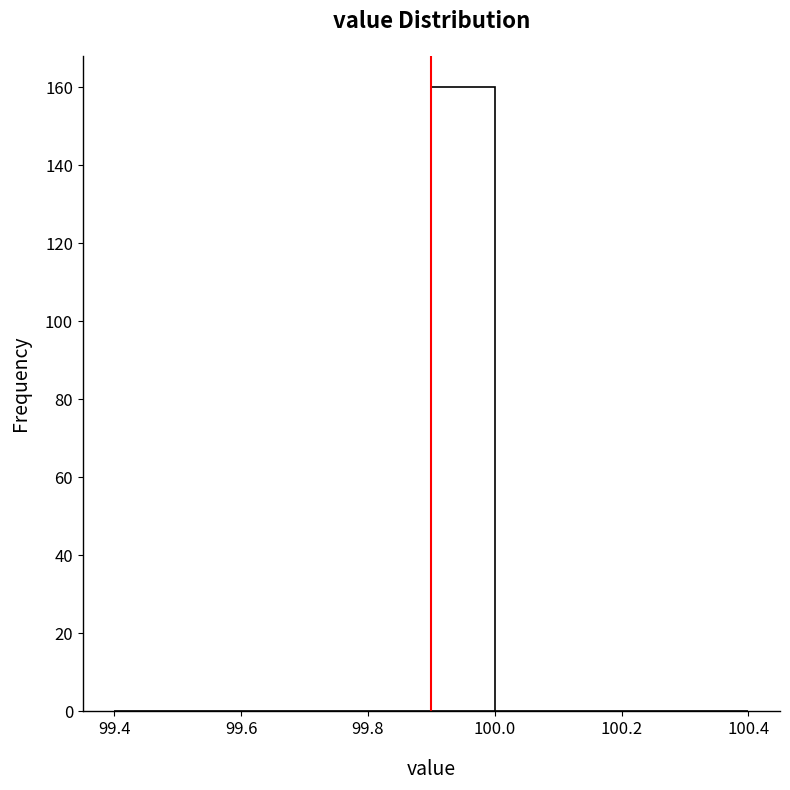

Reading left to right, list every bar in this chart as the range it spans on the x-axis followed by its height. The values are not printed on the chart, so give them approximately, as read against the axis.

99.4 to 99.5: 0
99.5 to 99.6: 0
99.6 to 99.7: 0
99.7 to 99.8: 0
99.8 to 99.9: 0
99.9 to 100.0: 160
100.0 to 100.1: 0
100.1 to 100.2: 0
100.2 to 100.3: 0
100.3 to 100.4: 0